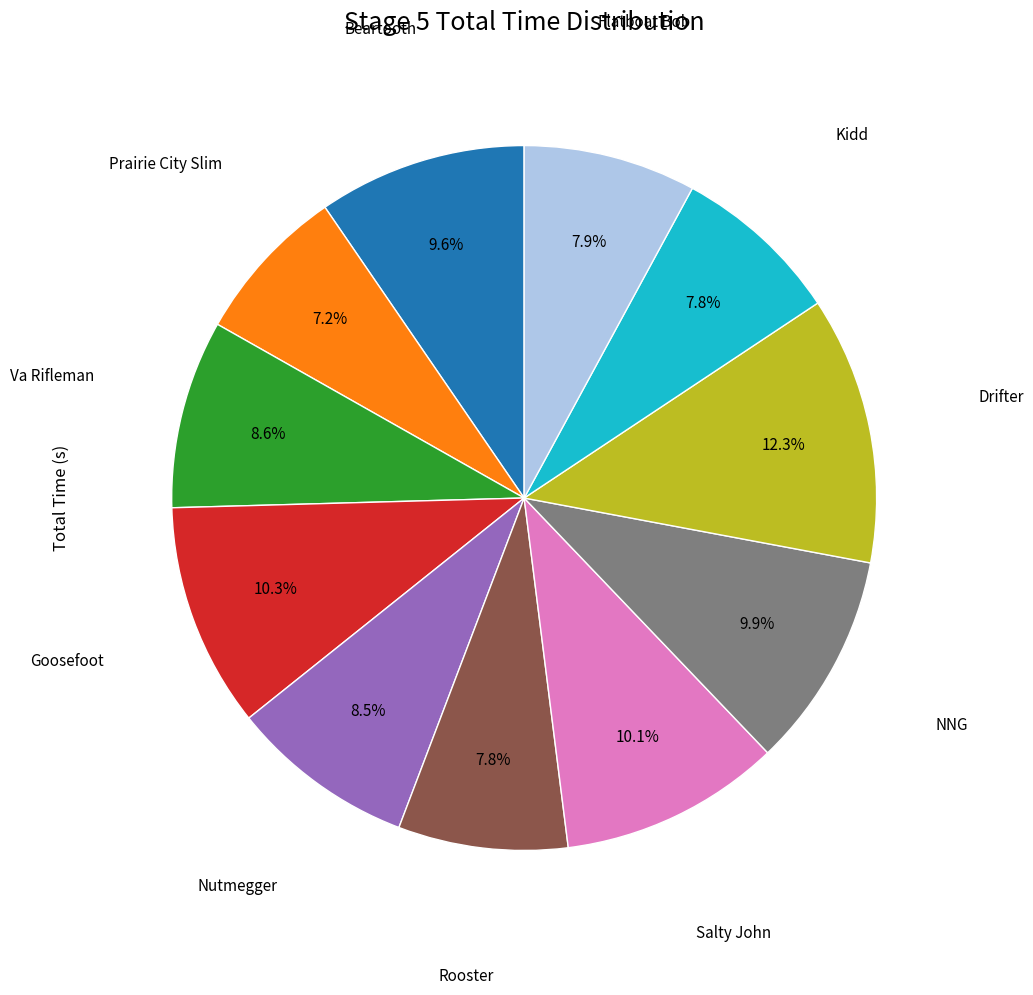

Count the number of slices in the pie.

11